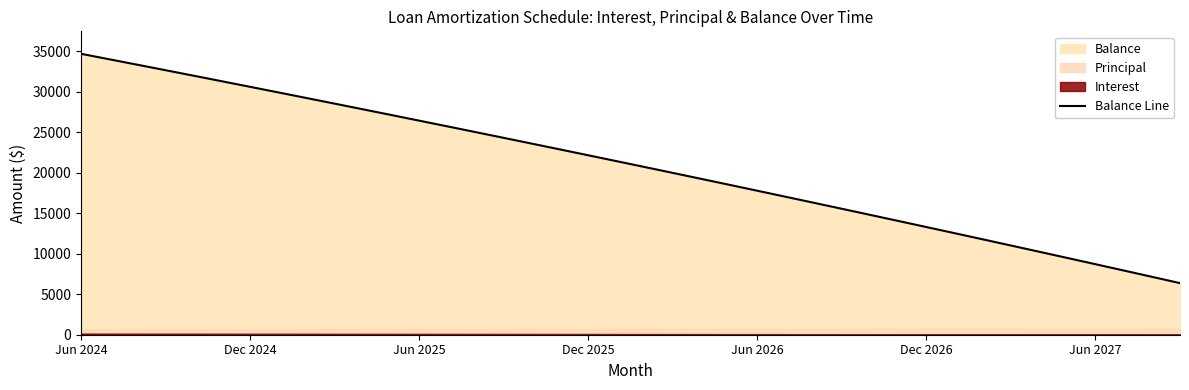

What is the value of the 38th point from the left?

7929